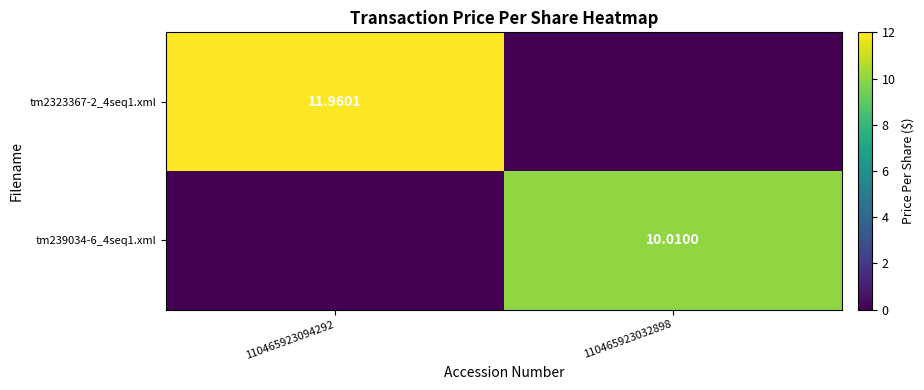

Where is tm2323367-2_4seq1.xml nearest to the value 5?

110465923032898